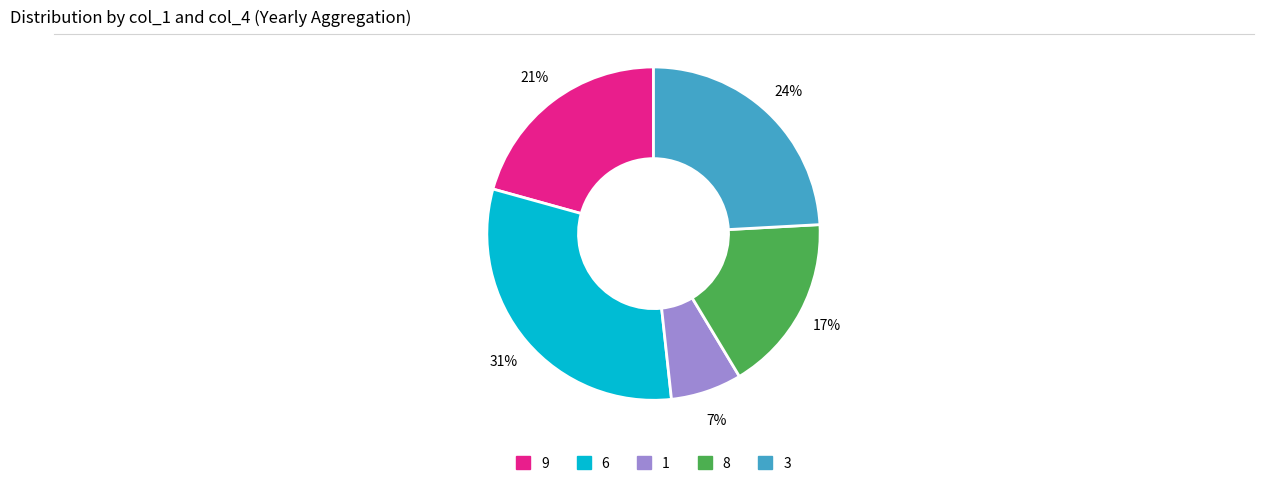

To the nearest percent, what is the difference between the largest and smallest slice percentages?

24%